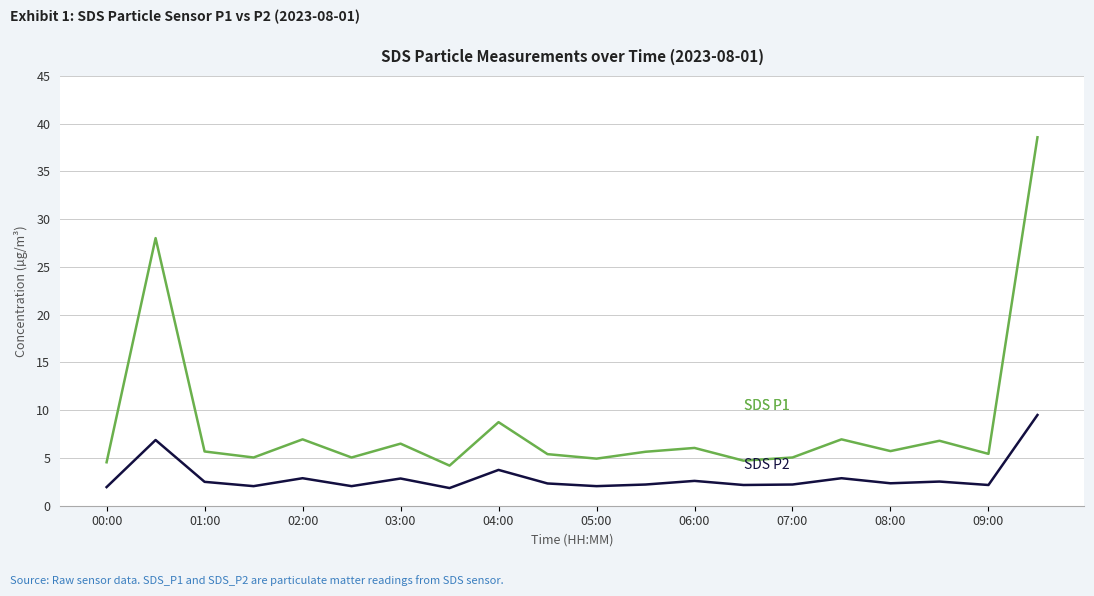

What is the smallest value displayed?

1.9